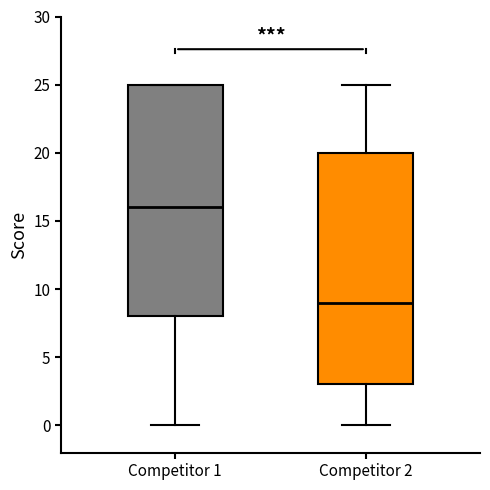

Where does the lower whisker of the box for Competitor 2 end on the y-axis? The values are not printed on the chart, so give them approximately, as read against the axis.

0